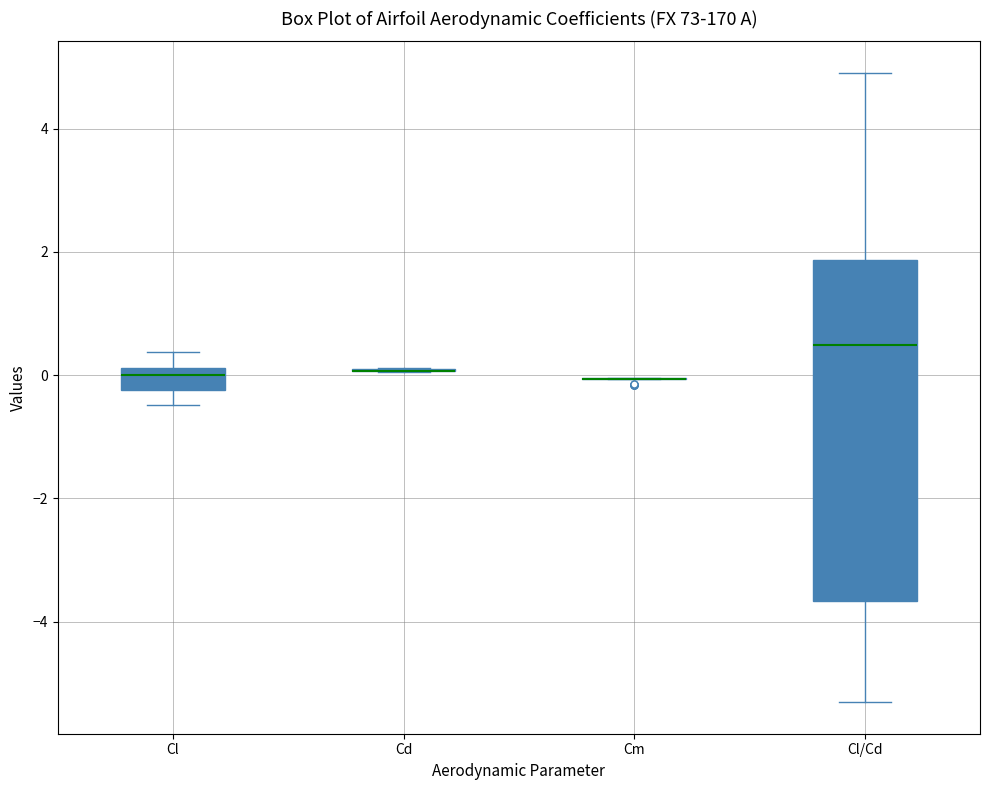

Where does the upper whisker of the box for Cl/Cd end on the y-axis? The values are not printed on the chart, so give them approximately, as read against the axis.

5.0